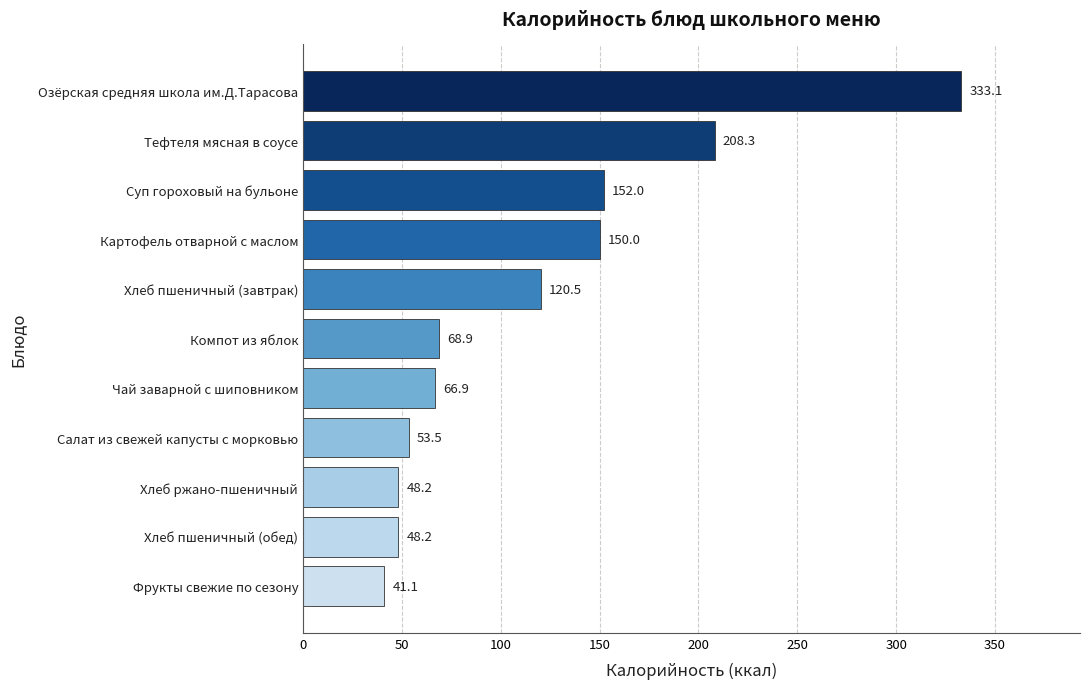

What is the sum of all values?

1290.6